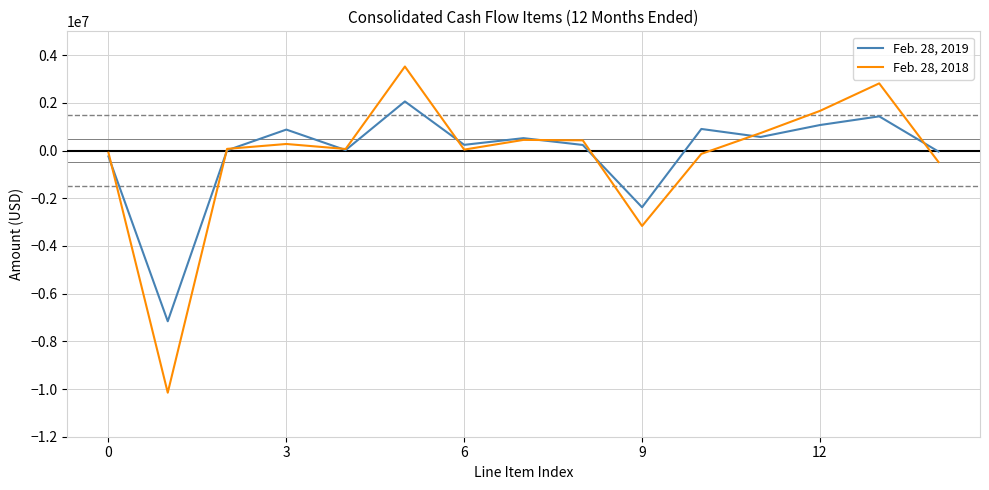

List the series in order of their peak value, lowest first.

Feb. 28, 2019, Feb. 28, 2018